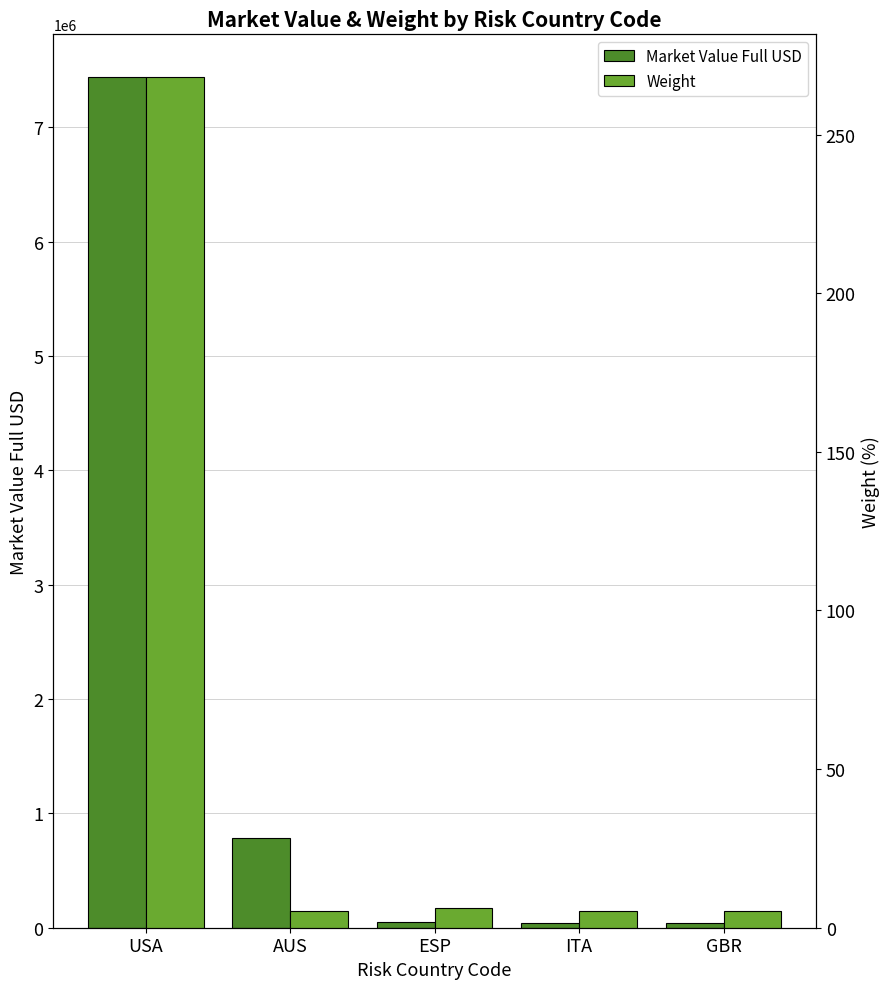

The Weight series shows 3.7 at GBR. True or false?

False